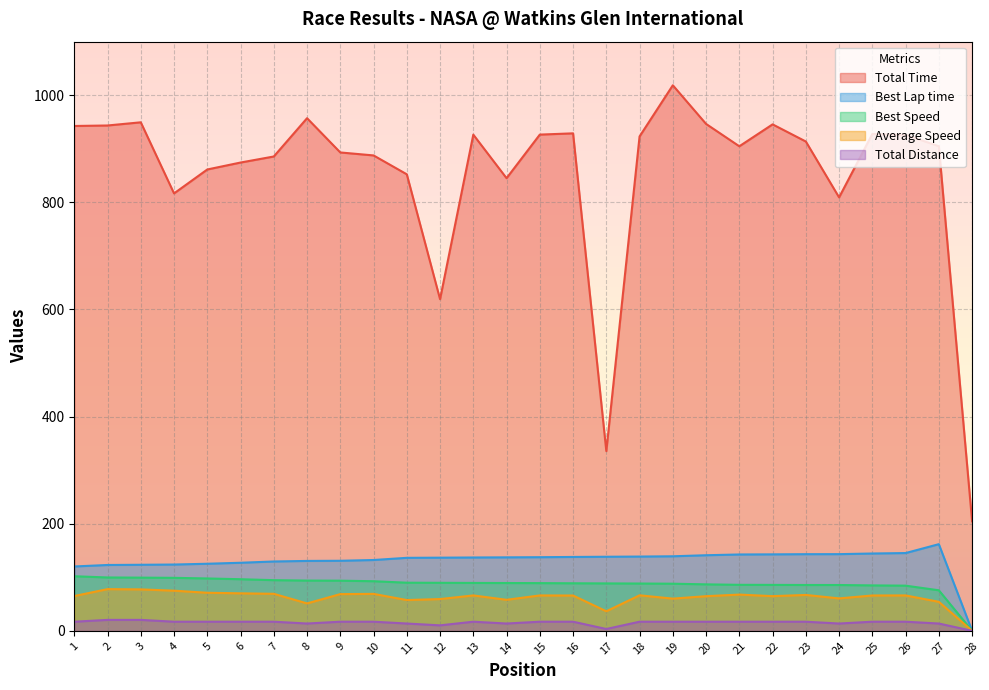

True or false: Total Distance and Average Speed cross at least once.

False